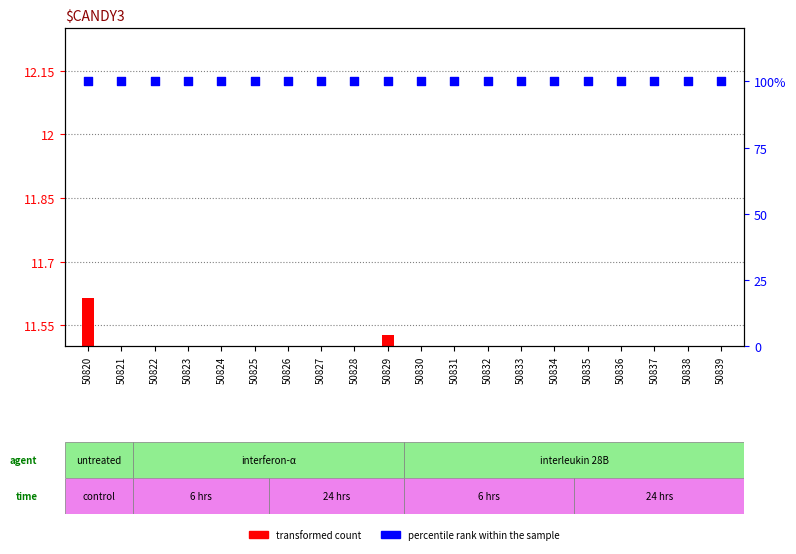

Which series has the largest total across all categories?

percentile rank within the sample